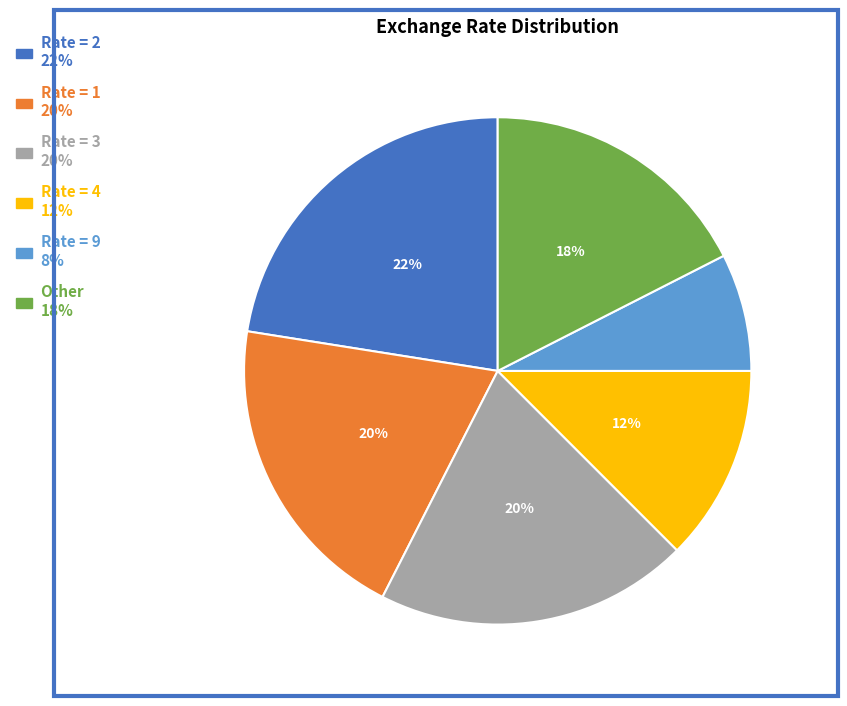

Is there any slice that represents more than half of the pie?

No